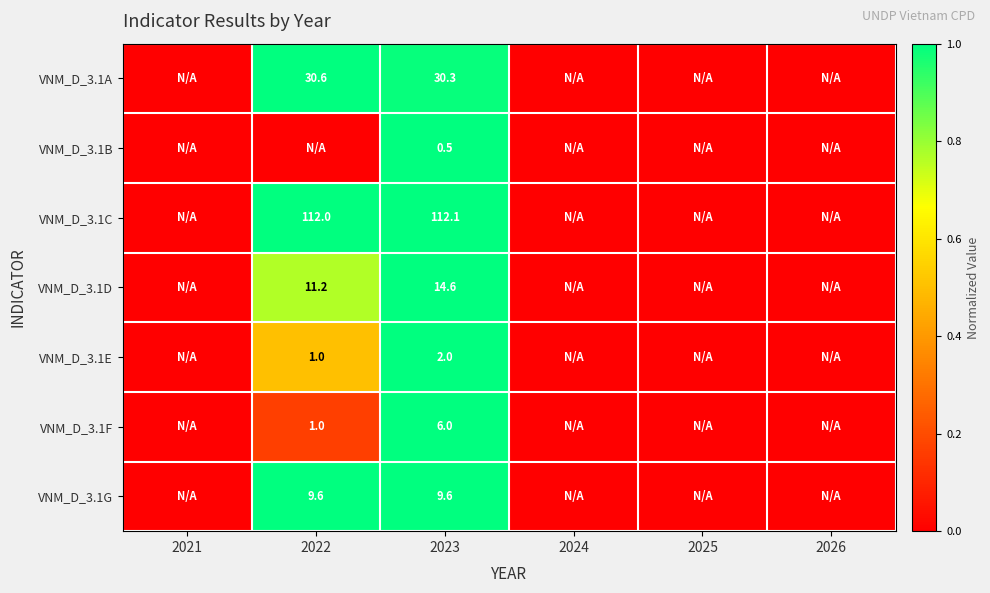

What is the total value across all series at 2023?

175.1